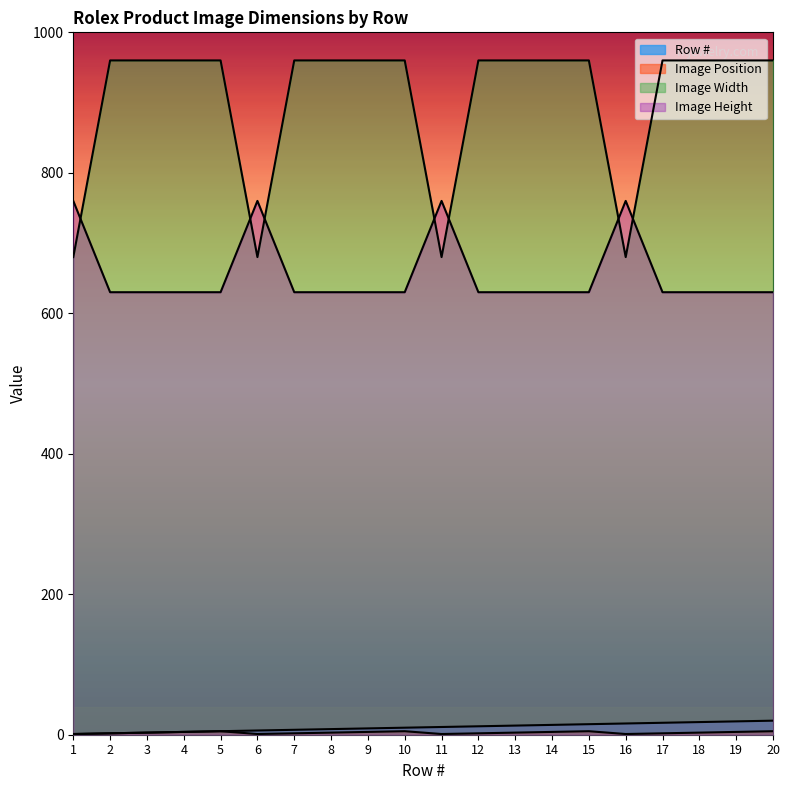

Reading right to left, list all the values displayed in this chart.

Row #: 20=20	19=19	18=18	17=17	16=16	15=15	14=14	13=13	12=12	11=11	10=10	9=9	8=8	7=7	6=6	5=5	4=4	3=3	2=2	1=1
Image Position: 20=5	19=4	18=3	17=2	16=1	15=5	14=4	13=3	12=2	11=1	10=5	9=4	8=3	7=2	6=1	5=5	4=4	3=3	2=2	1=1
Image Width: 20=960	19=960	18=960	17=960	16=680	15=960	14=960	13=960	12=960	11=680	10=960	9=960	8=960	7=960	6=680	5=960	4=960	3=960	2=960	1=680
Image Height: 20=630	19=630	18=630	17=630	16=760	15=630	14=630	13=630	12=630	11=760	10=630	9=630	8=630	7=630	6=760	5=630	4=630	3=630	2=630	1=760